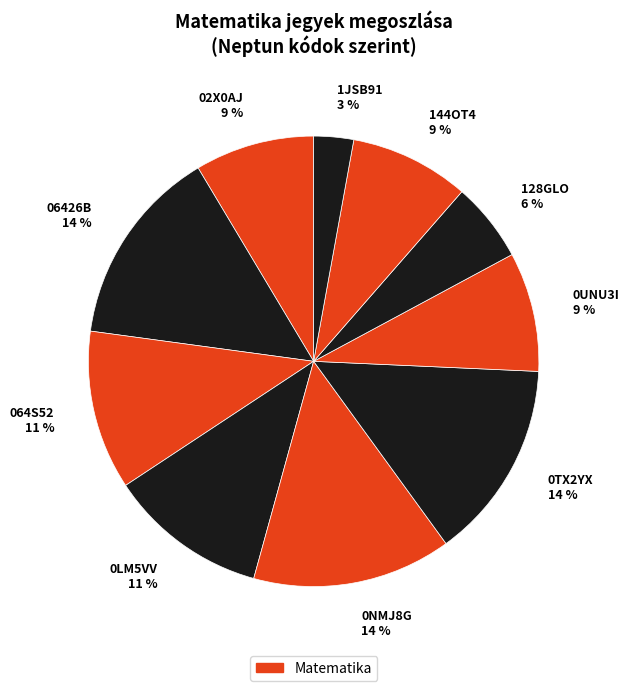

Is there any slice that represents more than half of the pie?

No